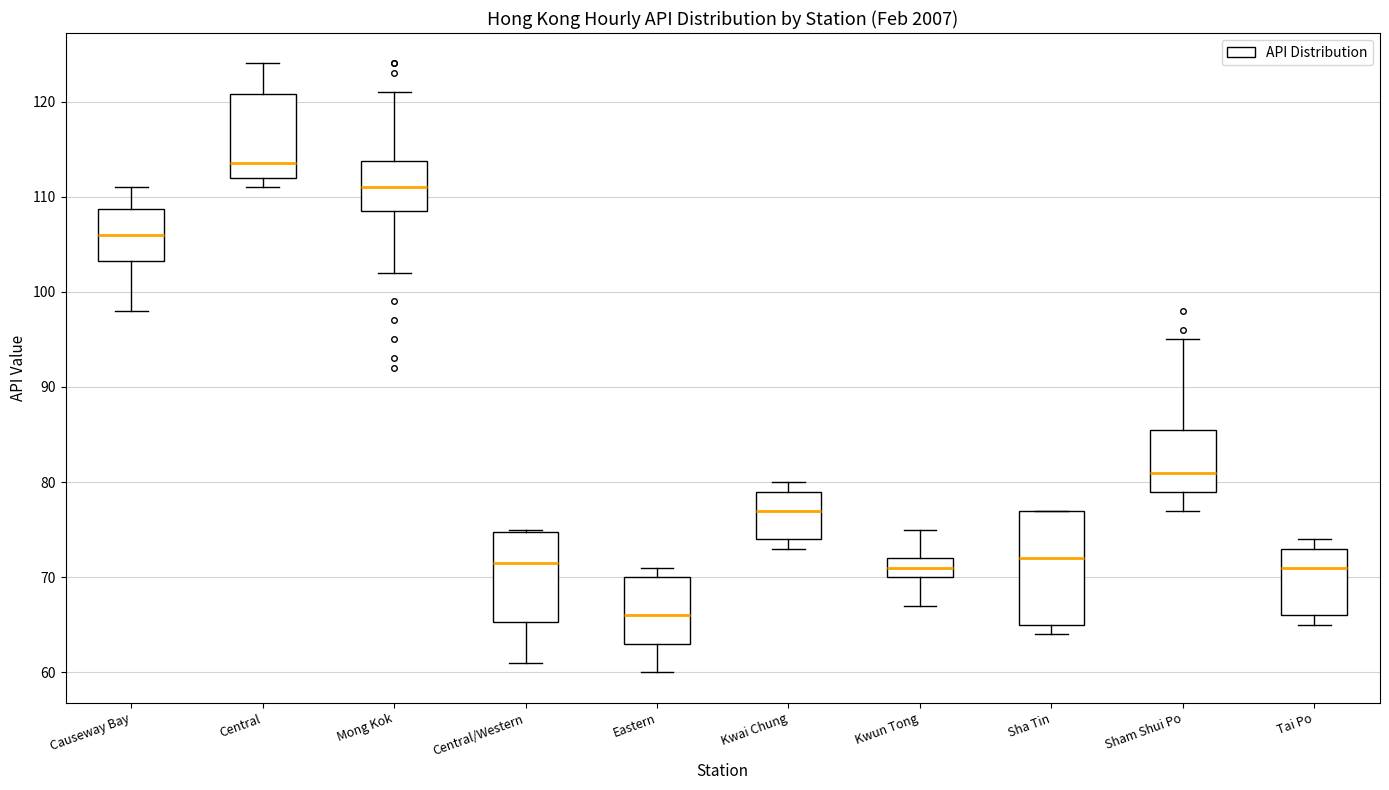

Where does the lower whisker of the box for Eastern end on the y-axis? The values are not printed on the chart, so give them approximately, as read against the axis.

60